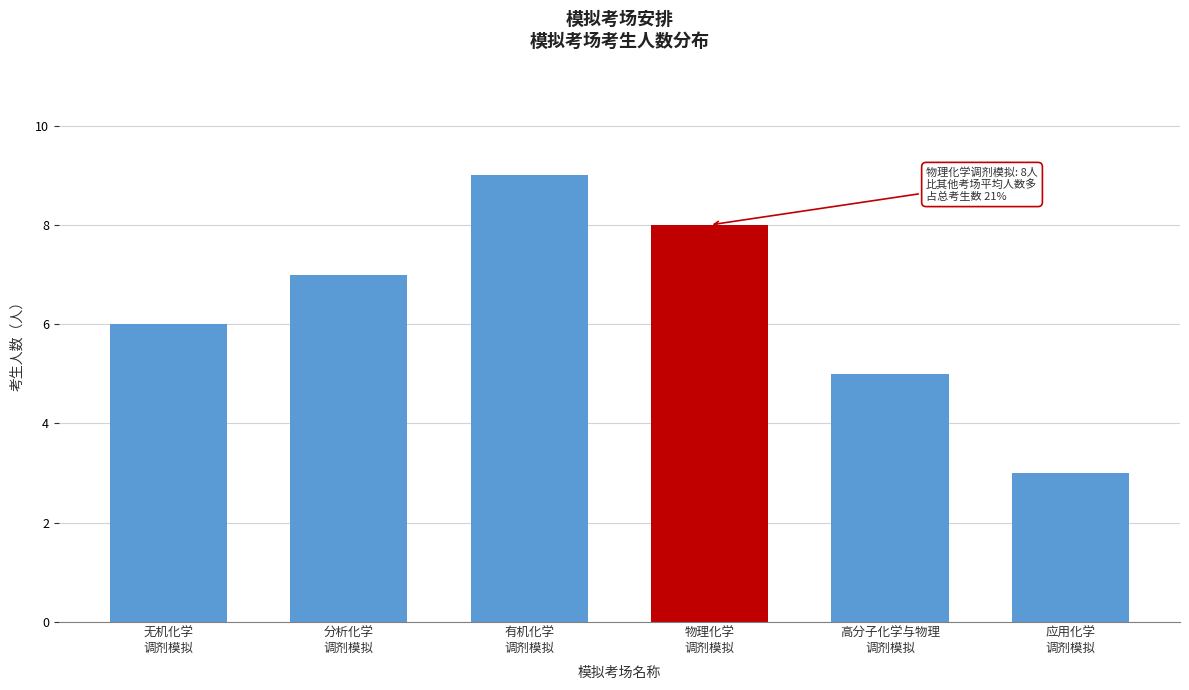

Reading left to right, transcribe all the data shown in this chart.

6	7	9	8	5	3